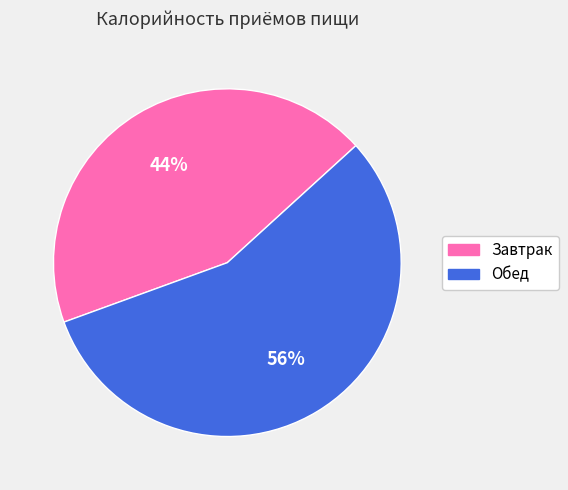

What is the smallest slice in the pie chart?

Завтрак